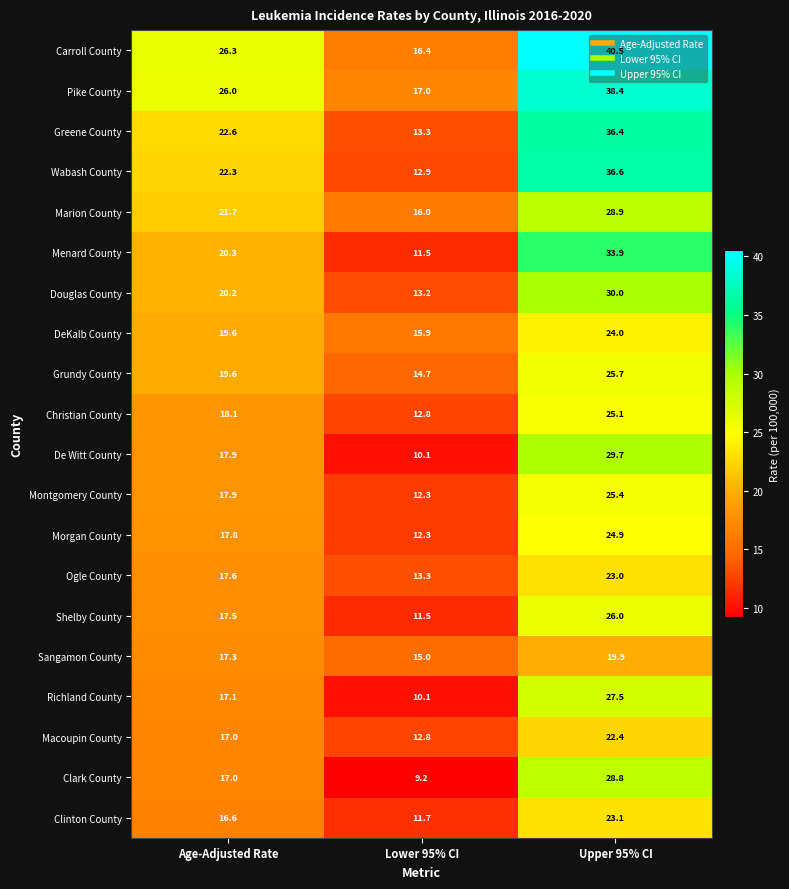

At which label does Morgan County reach its peak?

Upper 95% CI